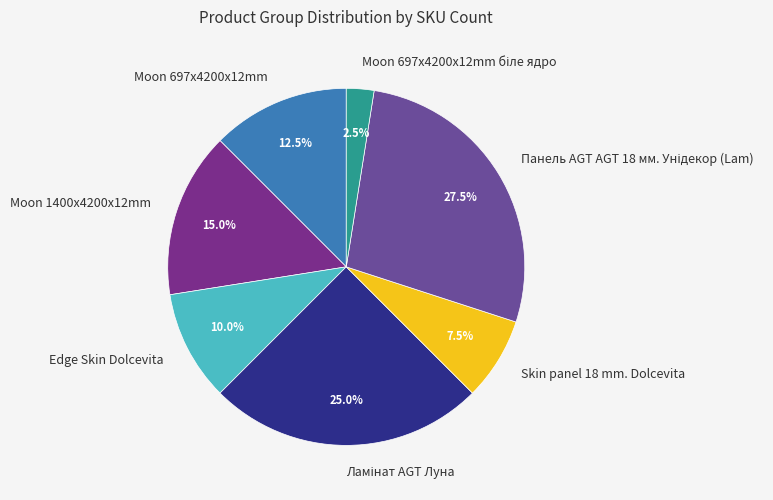

What percentage is NOT represented by Moon 1400x4200x12mm?

85.0%